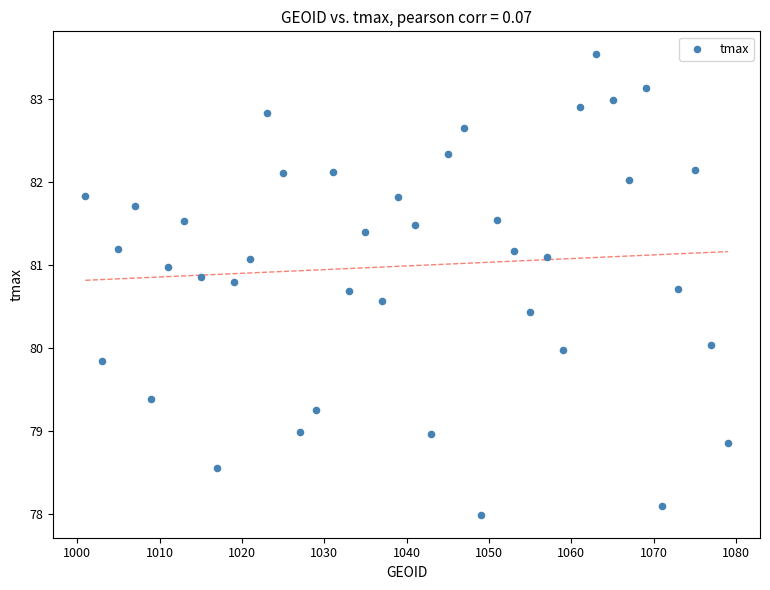

What is the range of X values (max minus min)?

78.0